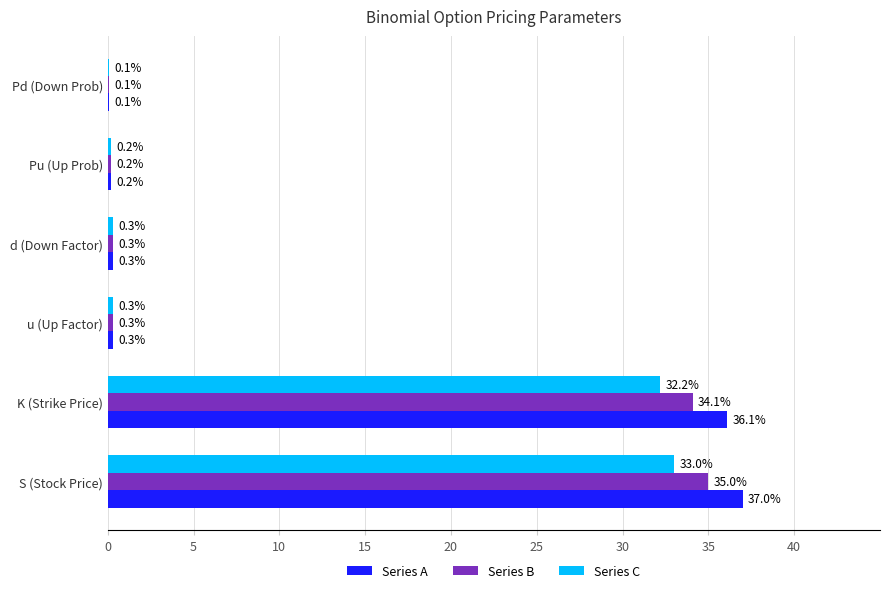

What value does the Series A series have at d (Down Factor)?

0.3